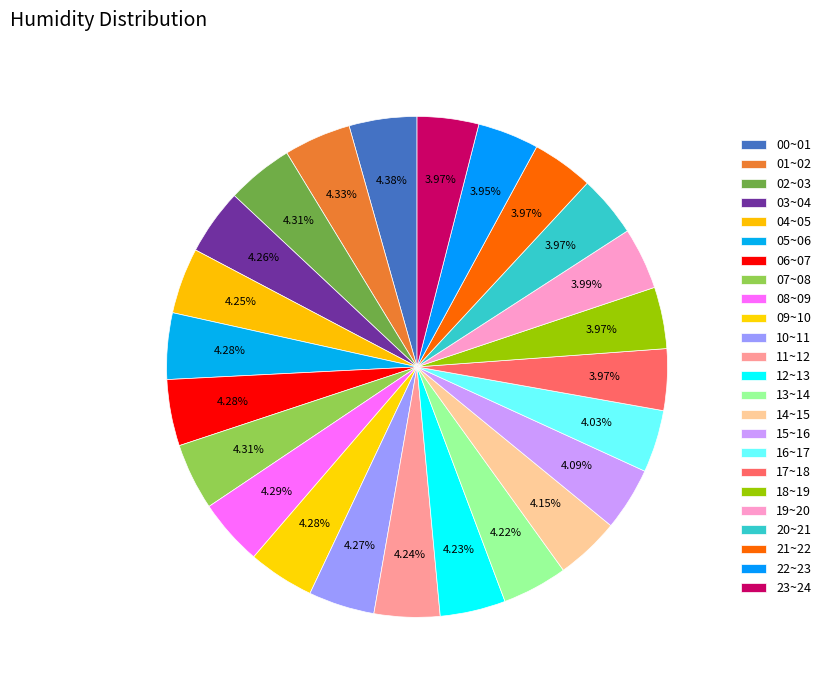

How many segments does this pie chart have?

24